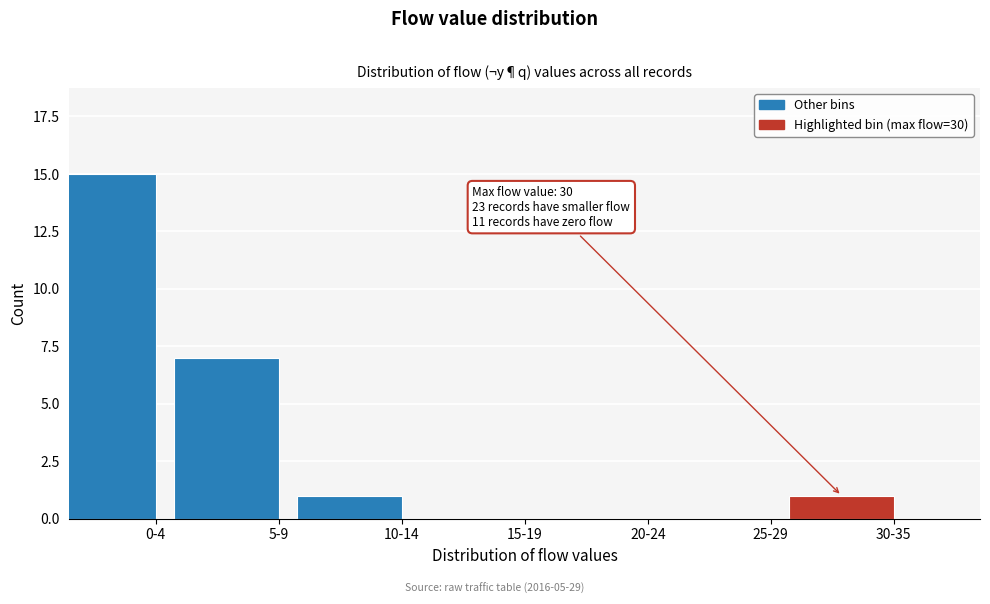

Reading left to right, what are all the values shown in this chart?

0-4=15	5-9=7	10-14=1	15-19=0	20-24=0	25-29=0	30-35=1